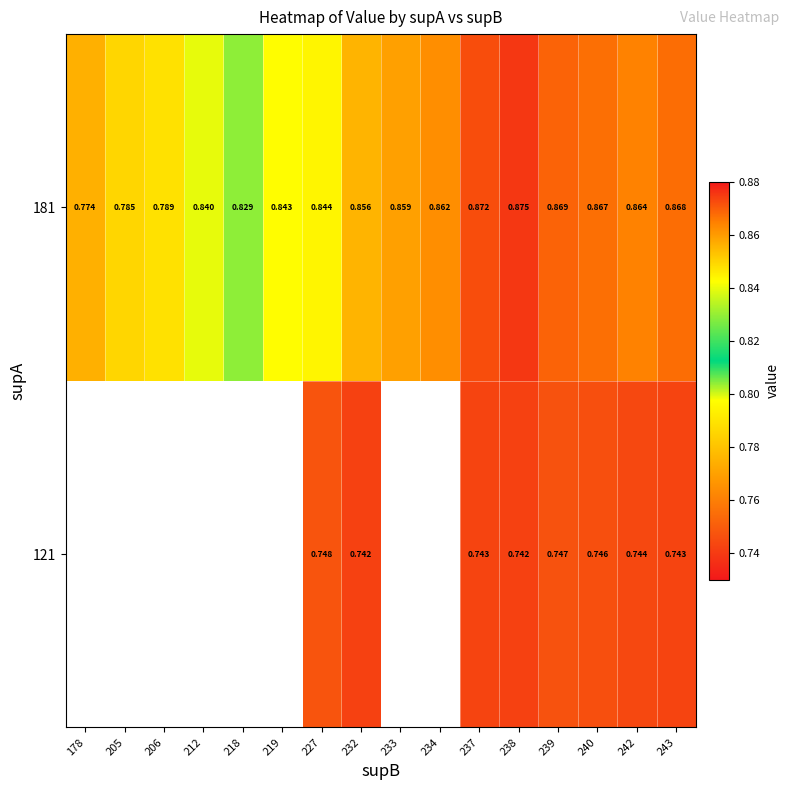

Is the value of 121 at 237 greater than the value of 181 at 240?

No